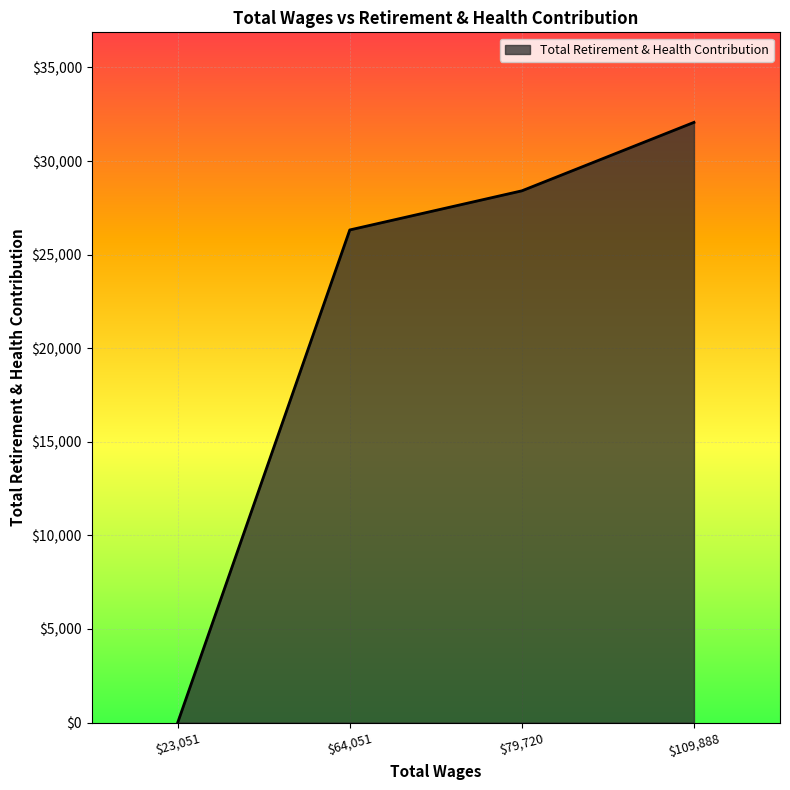

At which label is the value closest to 16034?

$64,051